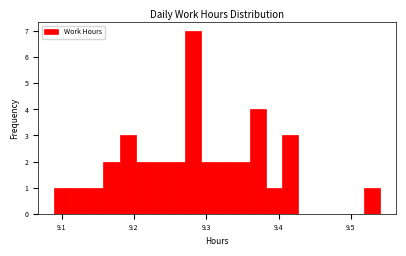

Around what value on the x-axis is the tallest bar? Give the approximate position of its centre, as read against the axis.

9.28